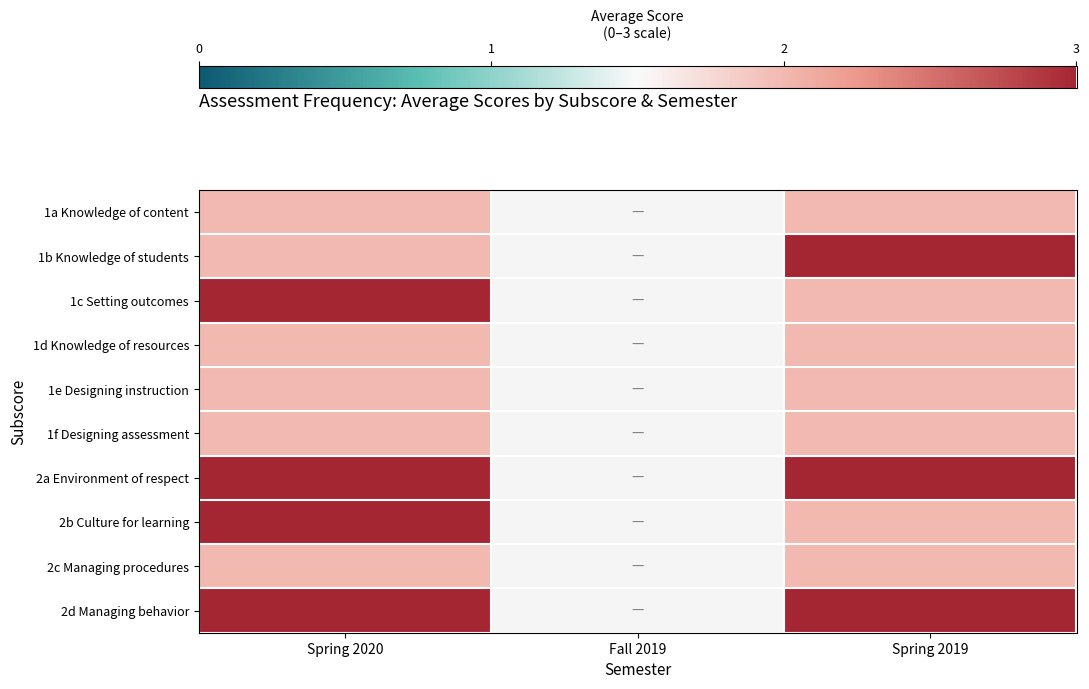

How many positive values does the 1f Designing assessment series have?

2